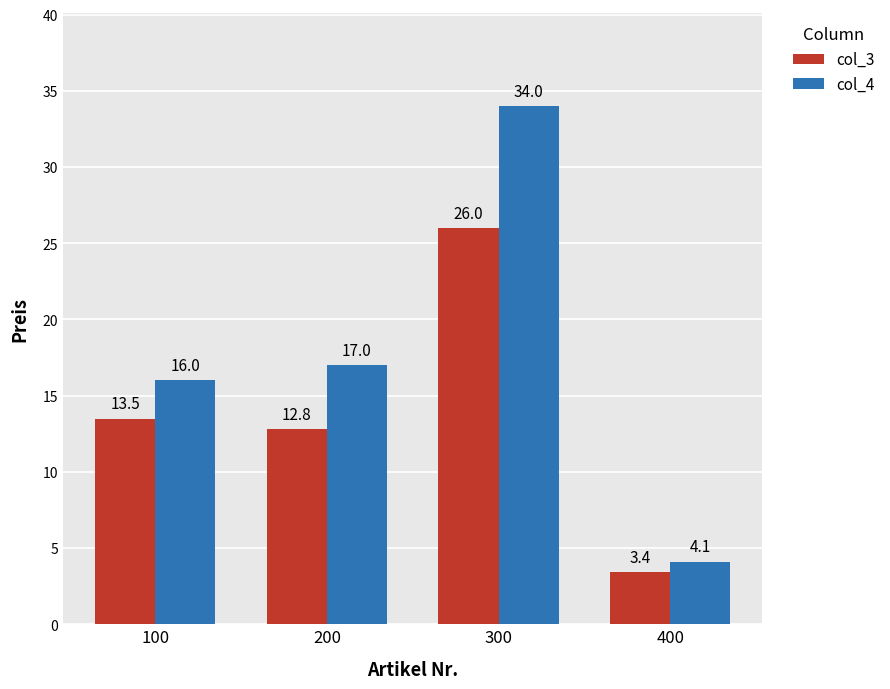

Reading right to left, extract all data points from this chart.

col_3: 400=3.4	300=26.0	200=12.8	100=13.5
col_4: 400=4.1	300=34.0	200=17.0	100=16.0